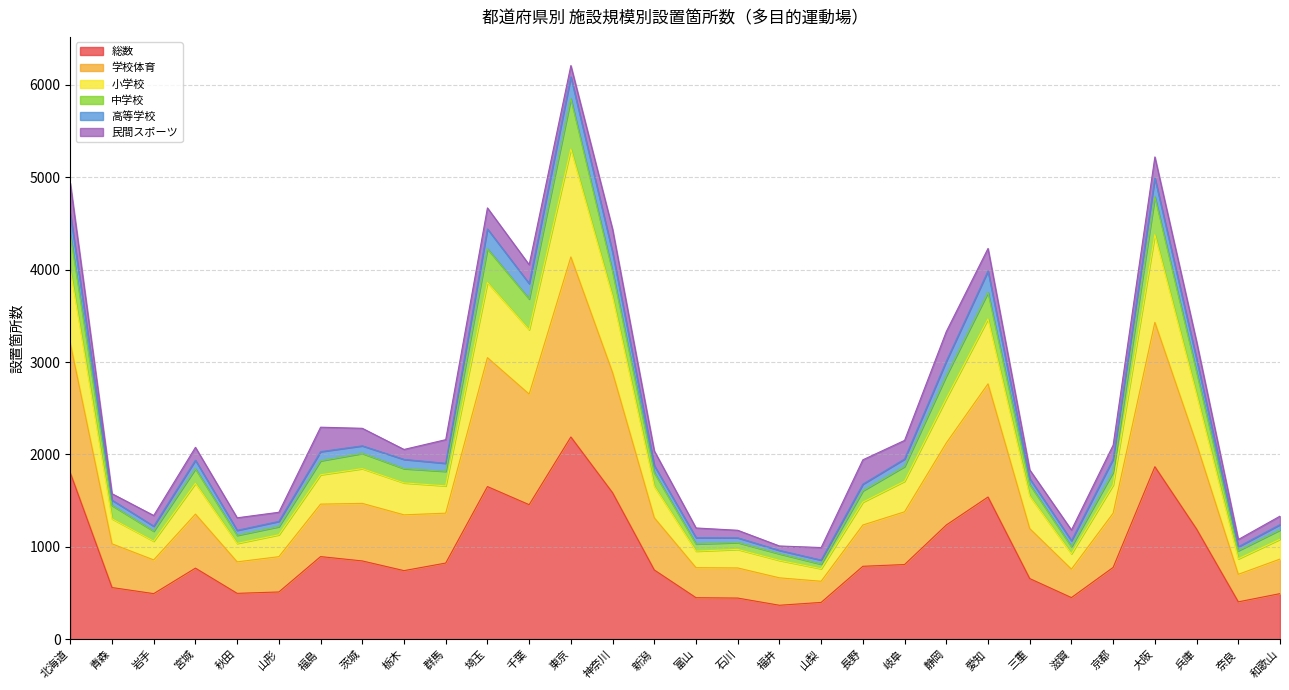

True or false: 総数 and 学校体育 cross at least once.

False